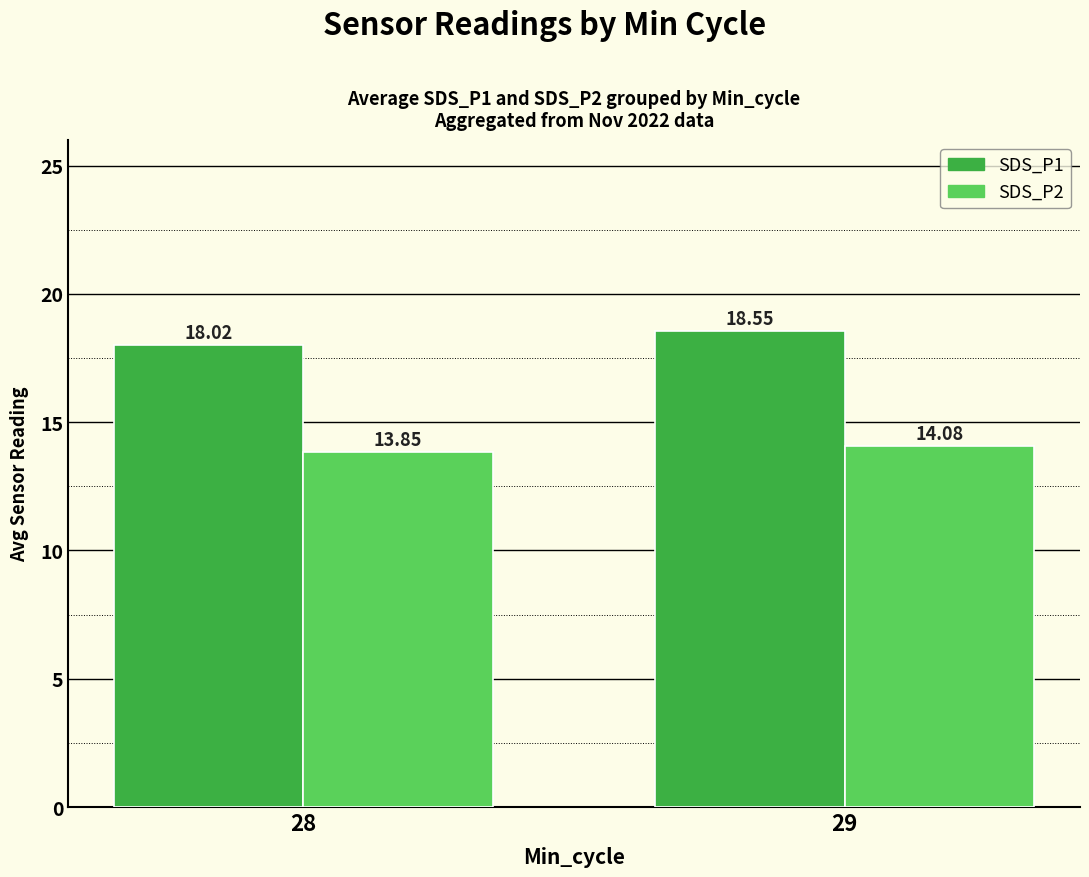

What is the difference between the highest and lowest values at 29?

4.5